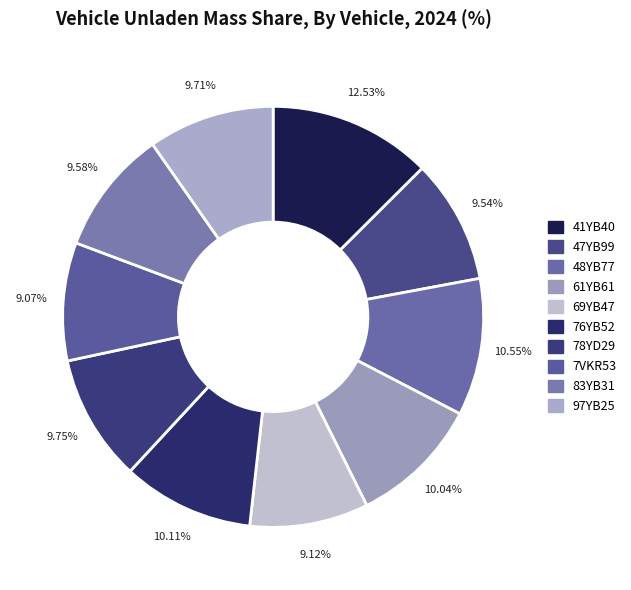

Rank the categories by value from lowest to highest.

7VKR53, 69YB47, 47YB99, 83YB31, 97YB25, 78YD29, 61YB61, 76YB52, 48YB77, 41YB40